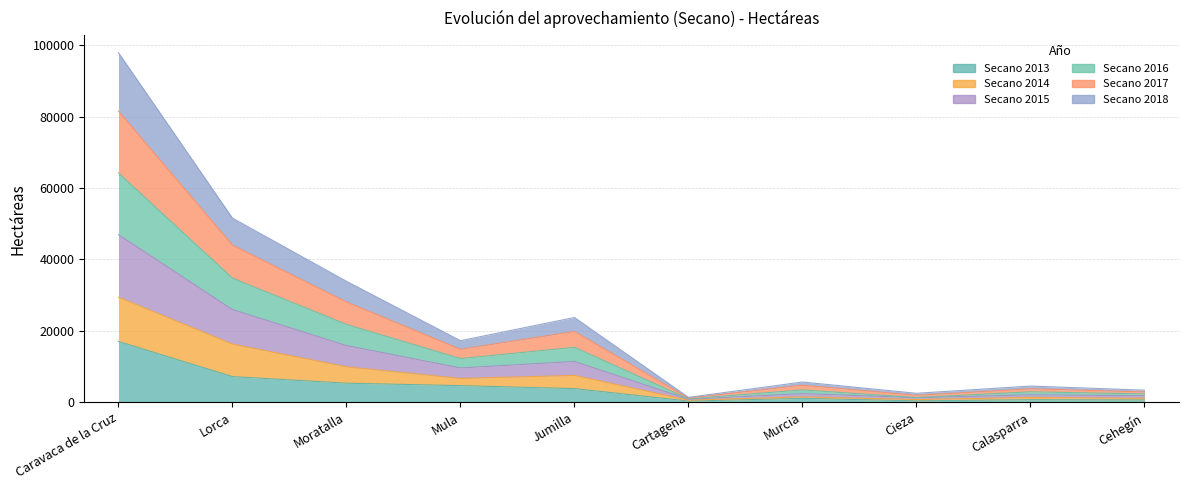

How many data points does each series have?

10